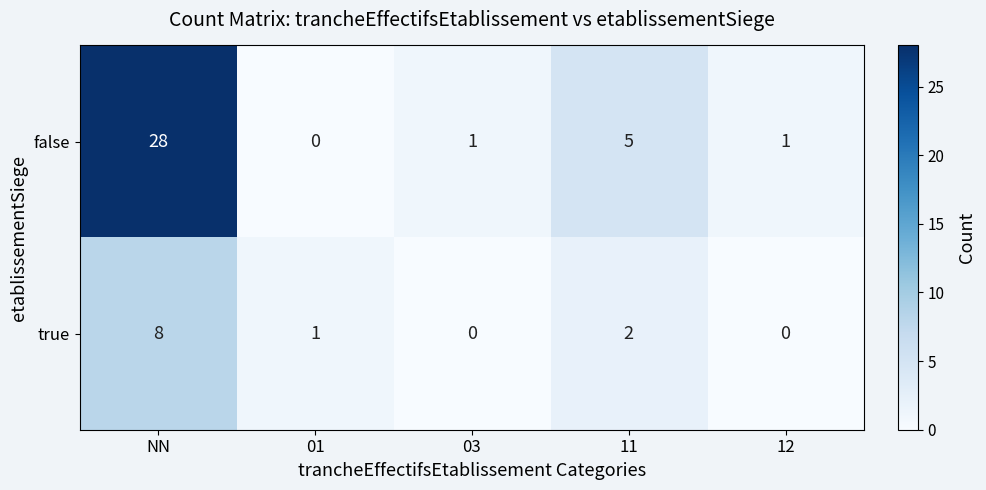

At which category is the sum across all series the highest?

NN